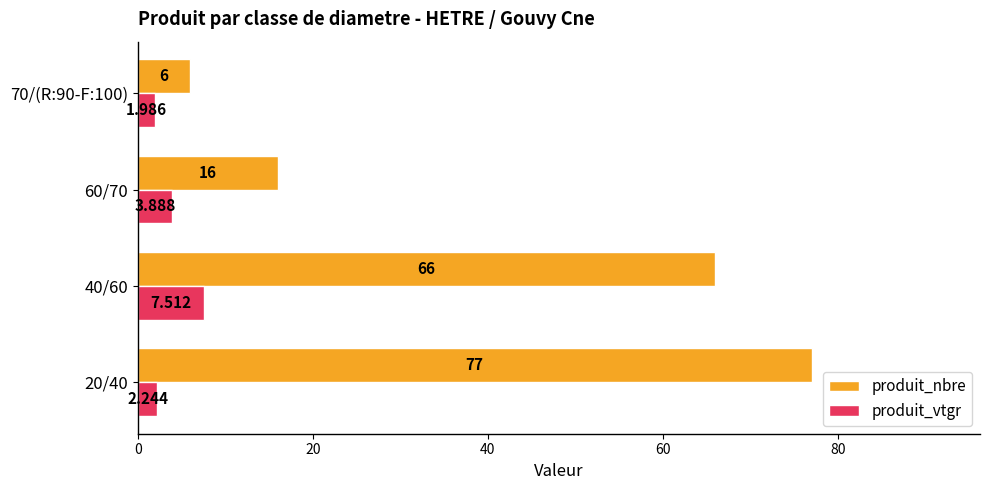

List the series in order of their peak value, lowest first.

produit_vtgr, produit_nbre